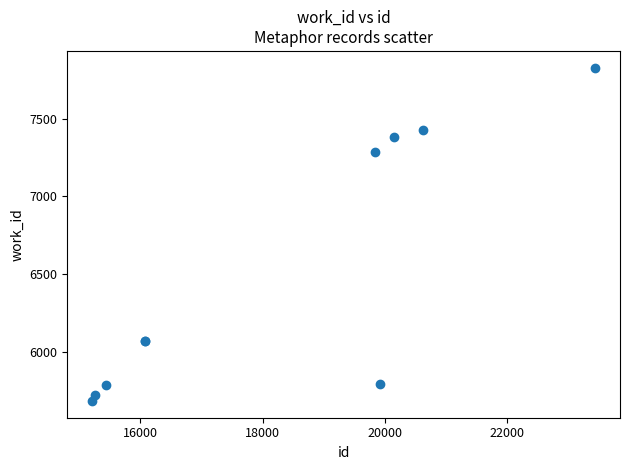

What Y value in the scatter plot is closest to 6756?

7287